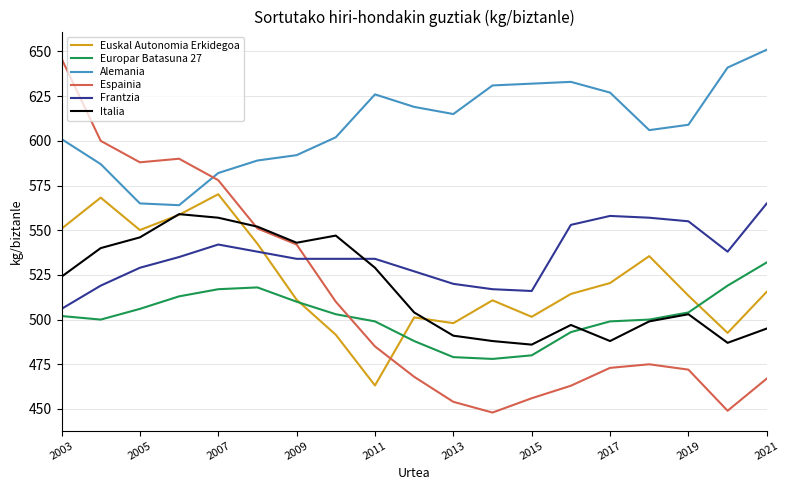

True or false: Euskal Autonomia Erkidegoa has more than 2 interior local peaks.

True